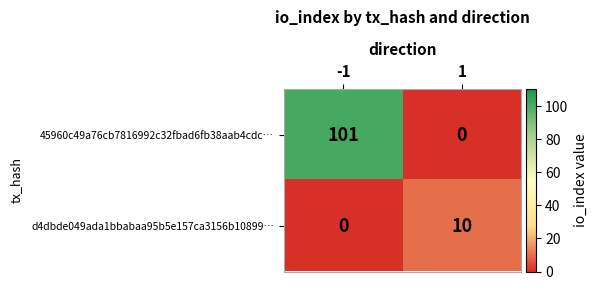

Which series has the largest range (max minus min)?

45960c49a76cb7816992c32fbad6fb38aab4cdc…